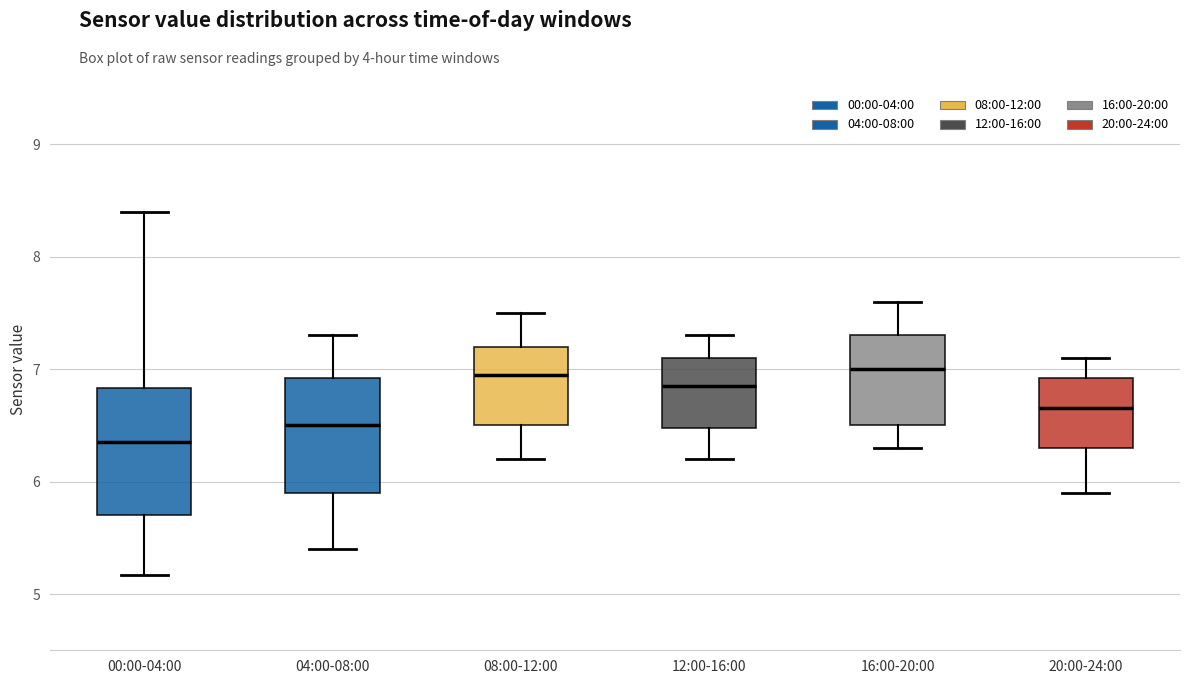

Which box has the lowest median line?

00:00-04:00